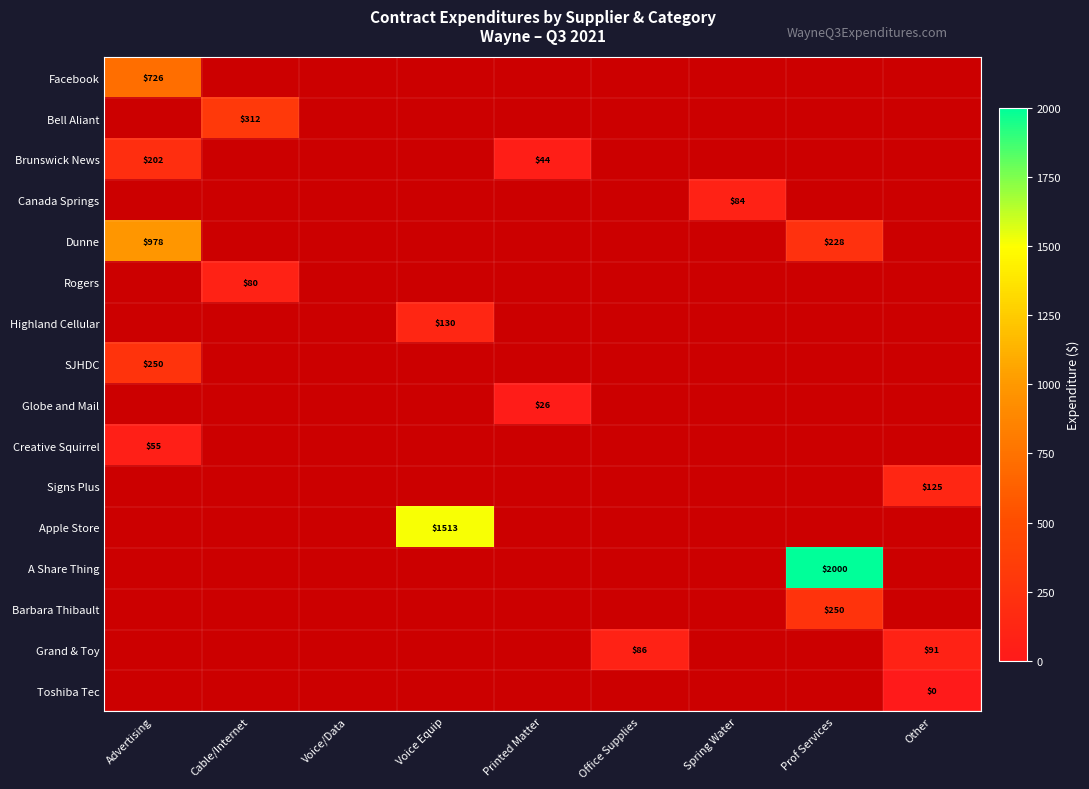

List the labels in order of Creative Squirrel value, smallest first.

Advertising, Cable/Internet, Voice/Data, Voice Equip, Printed Matter, Office Supplies, Spring Water, Prof Services, Other